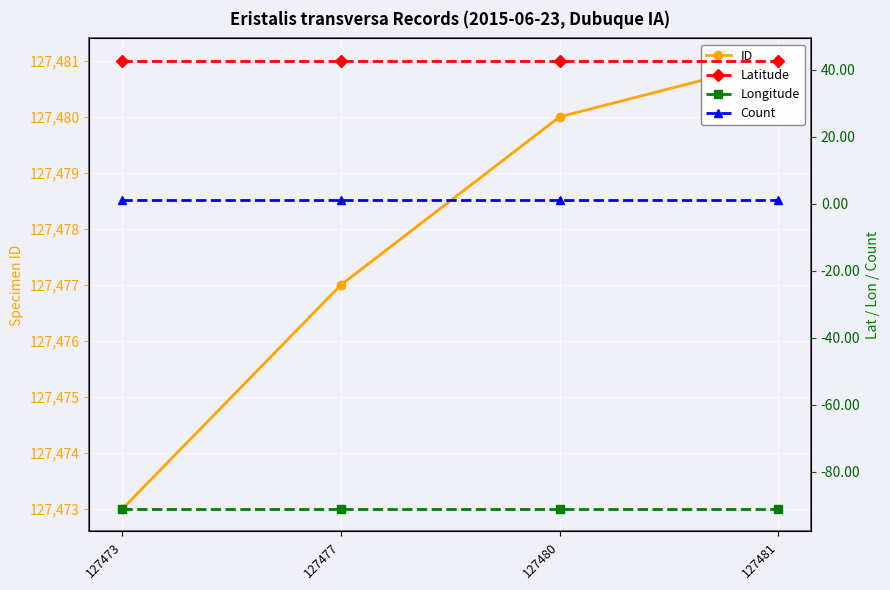

List the labels in order of Latitude value, smallest first.

127473, 127477, 127480, 127481